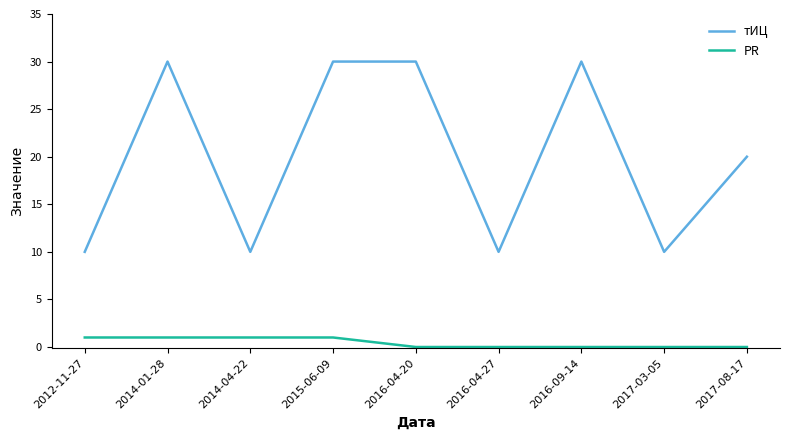

Which series has the widest spread of values?

тИЦ